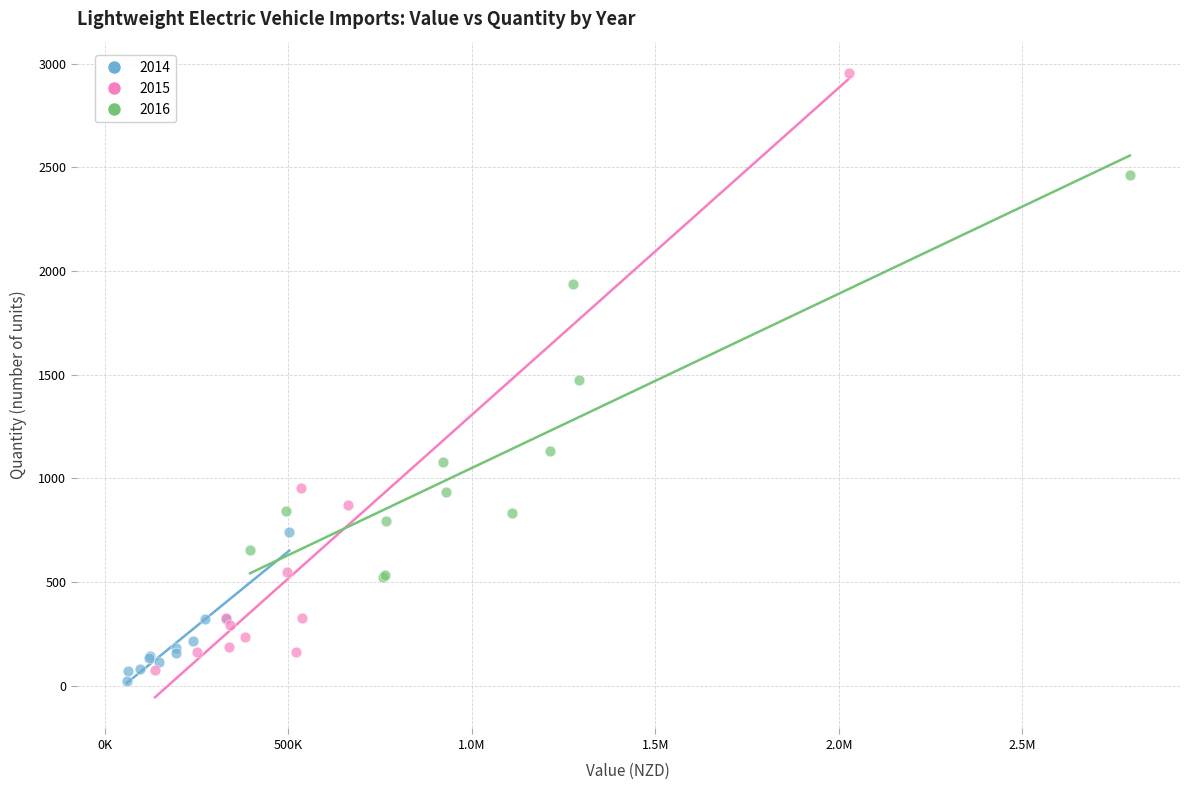

Which series contains the lowest Y value?

2014